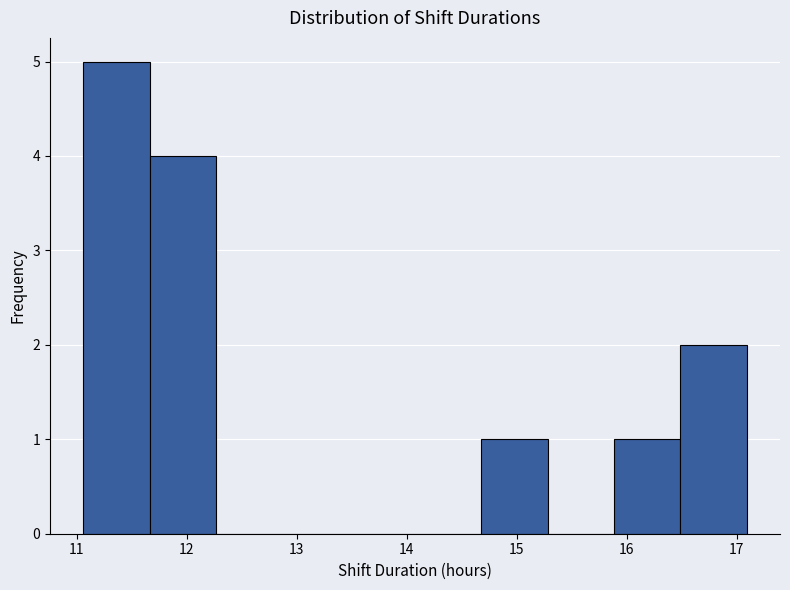

What is the height of the bar covering 11.1 to 11.7 on the x-axis? Neither the bar edges nor the heights are printed on the chart, so give them approximately, as read against the axes.

5